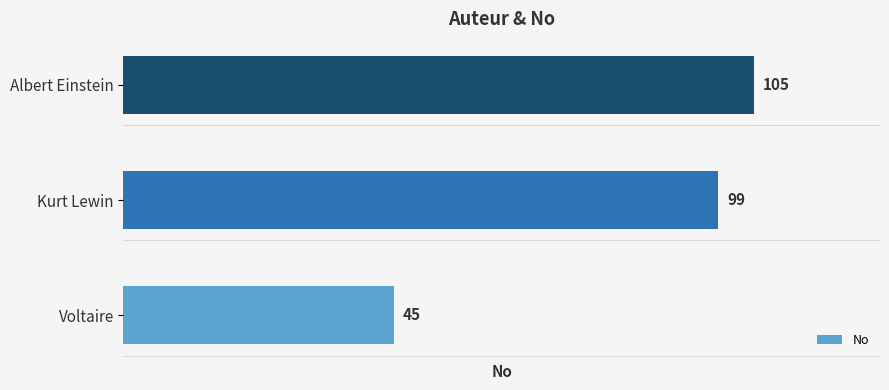

What is the maximum value shown in the chart?

105